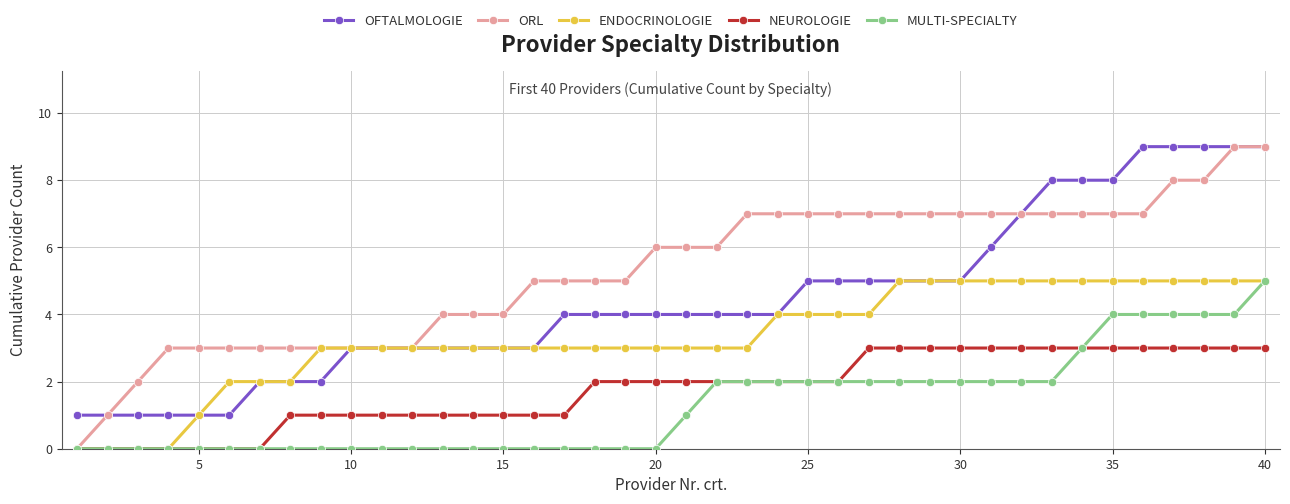

What are all the series names shown in the legend?

OFTALMOLOGIE, ORL, ENDOCRINOLOGIE, NEUROLOGIE, MULTI-SPECIALTY